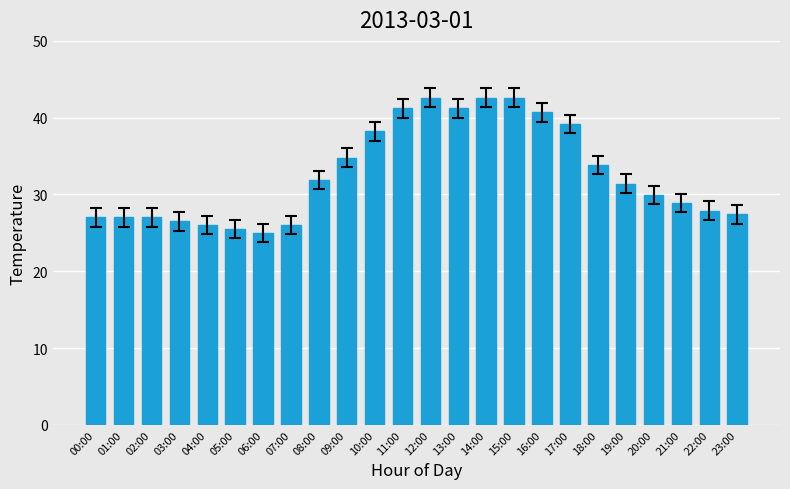

What value does the data have at 02:00?

27.0